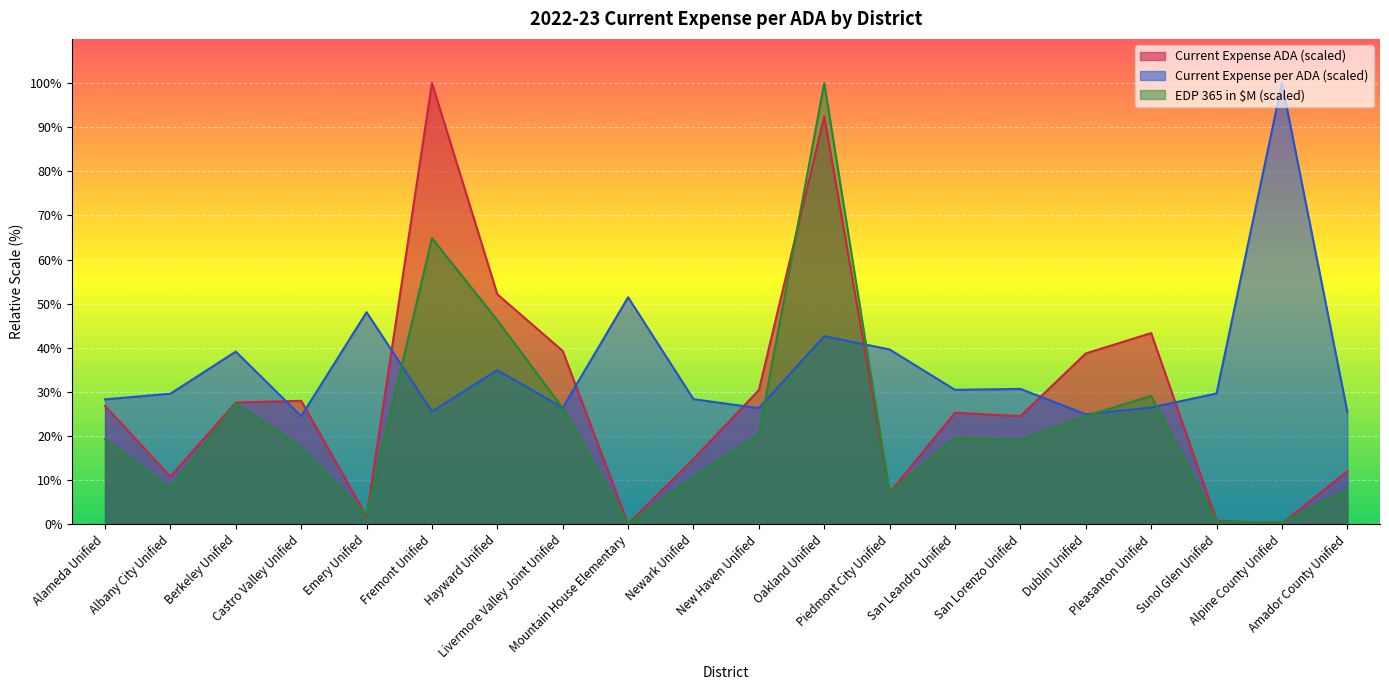

Where is the first local minimum for EDP 365 (M)?

Albany City Unified